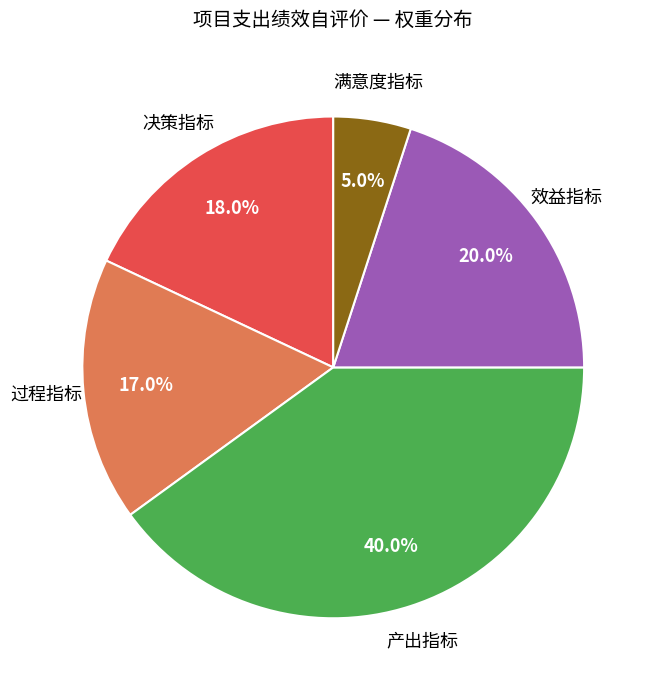

Is there a majority slice in this chart?

No